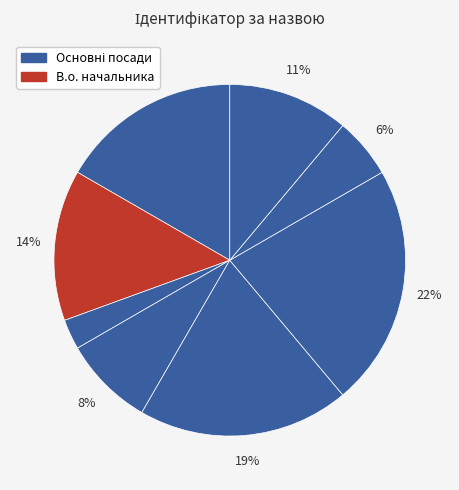

Is there any slice that represents more than half of the pie?

No